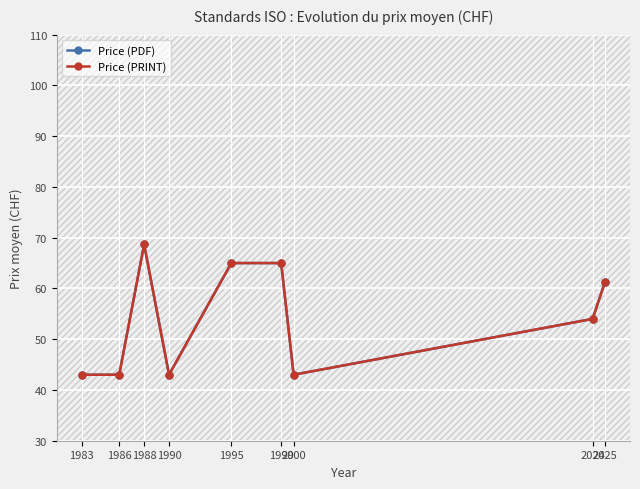

What is the difference between the Price (PDF) values at 2024 and 1988?

14.7